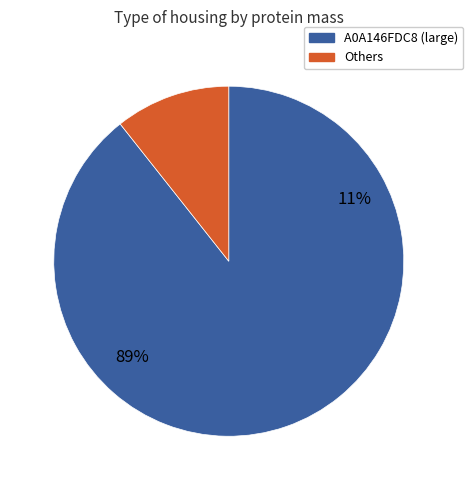

What percentage is the A0A146FDC8 slice, to the nearest percent?

89%